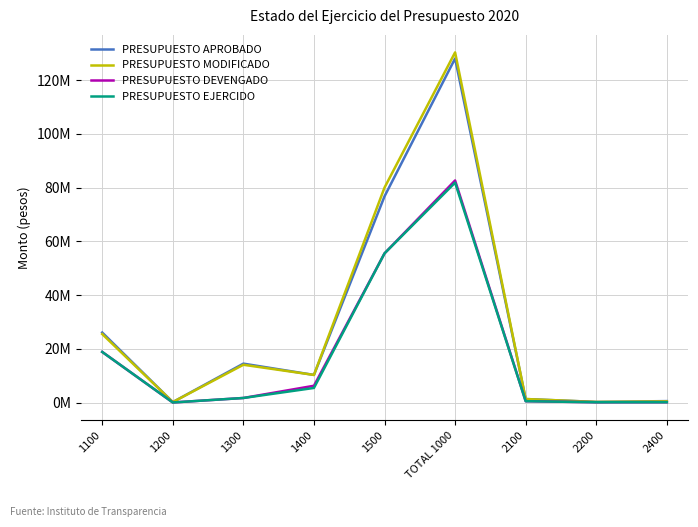

What are all the series names shown in the legend?

PRESUPUESTO APROBADO, PRESUPUESTO MODIFICADO, PRESUPUESTO DEVENGADO, PRESUPUESTO EJERCIDO